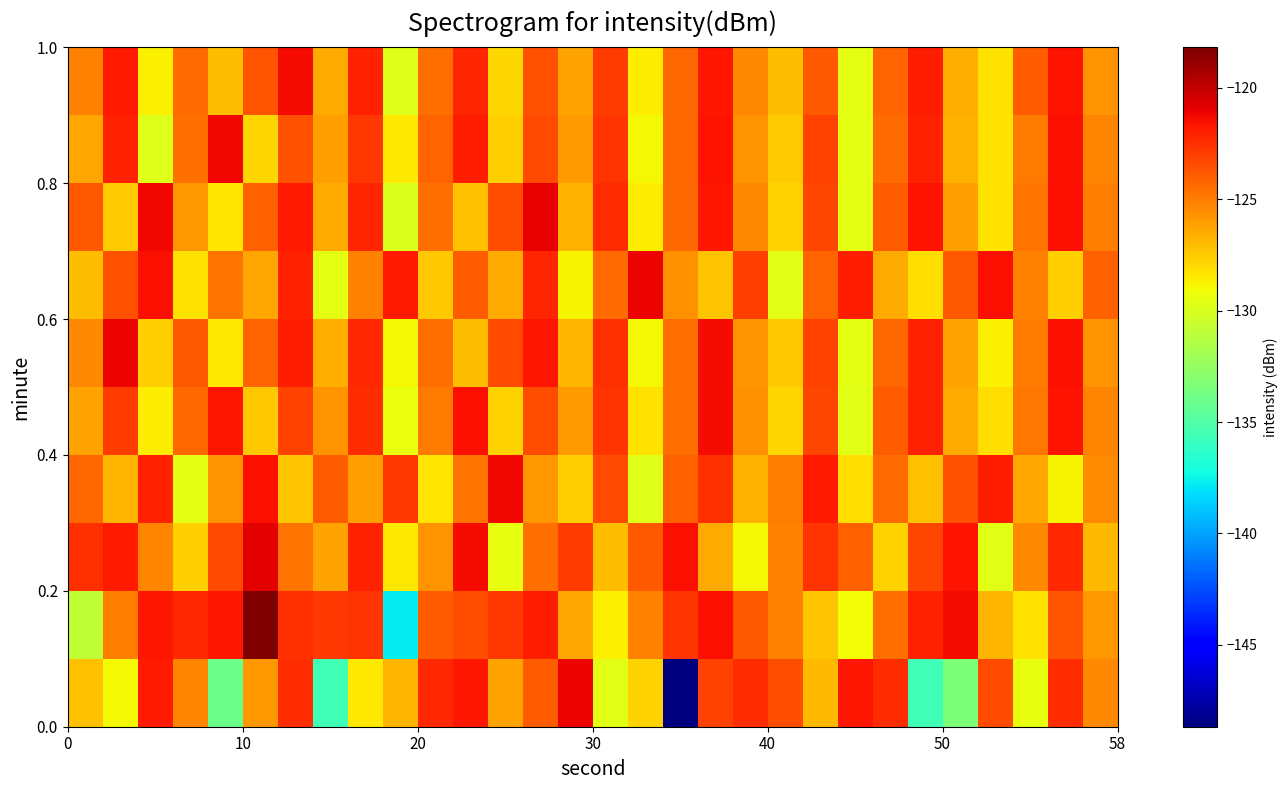

Count the number of categories in the chart.

30